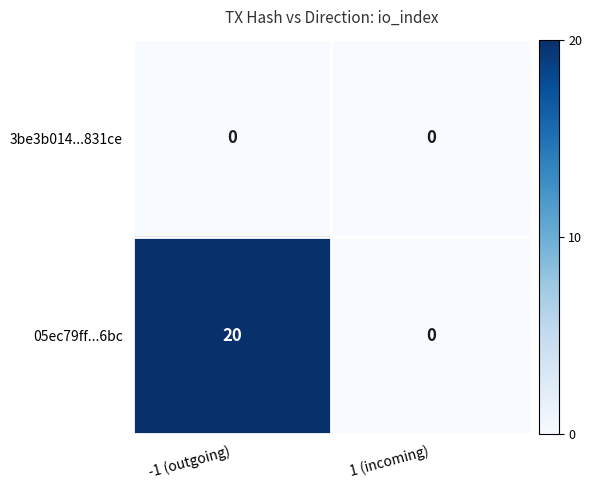

The value of 05ec79ff...6bc at 1 (incoming) is 0. True or false?

True